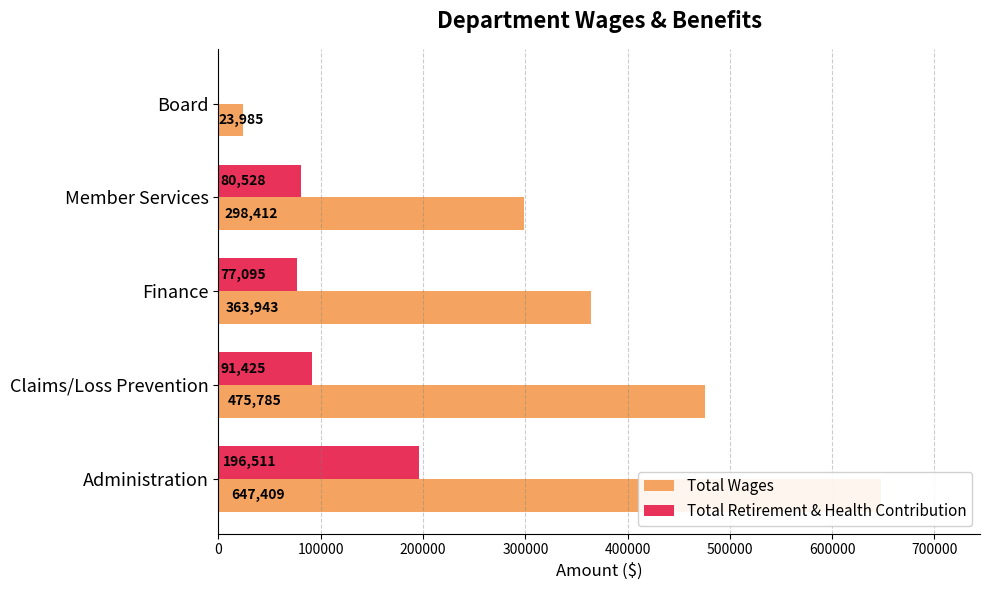

What is the highest value of the Total Retirement & Health Contribution series?

196511